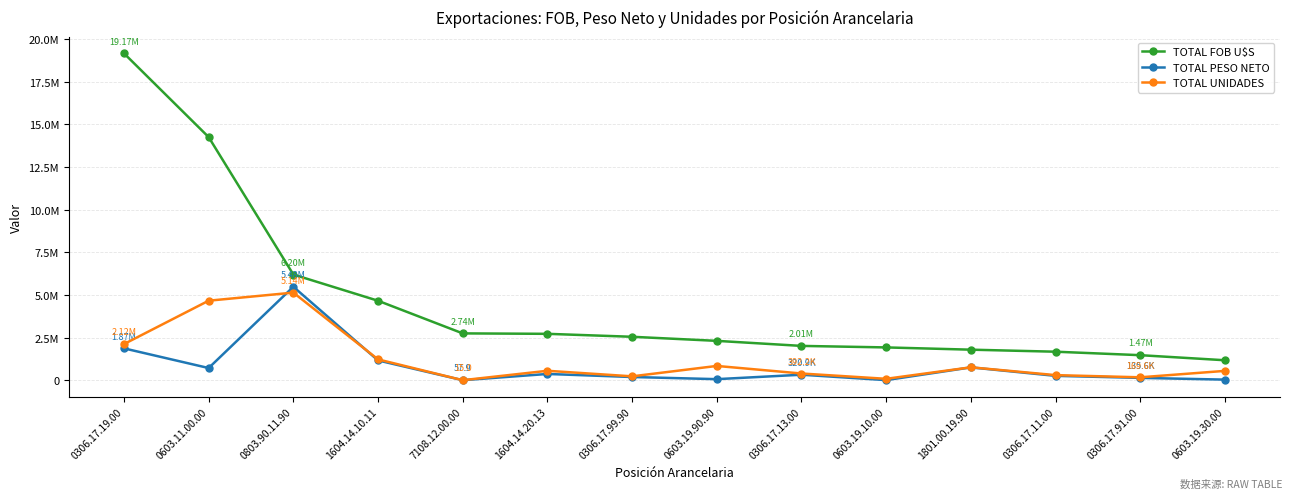

Rank the series by their maximum value, from lowest to highest.

TOTAL UNIDADES, TOTAL PESO NETO, TOTAL FOB U$S